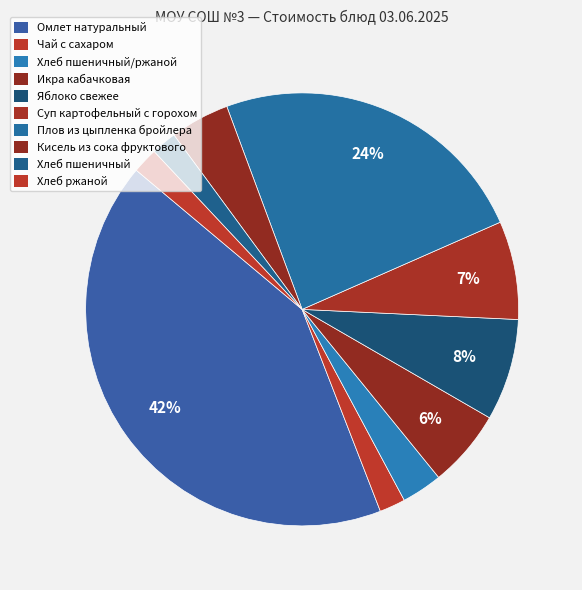

Count the number of slices in the pie.

10